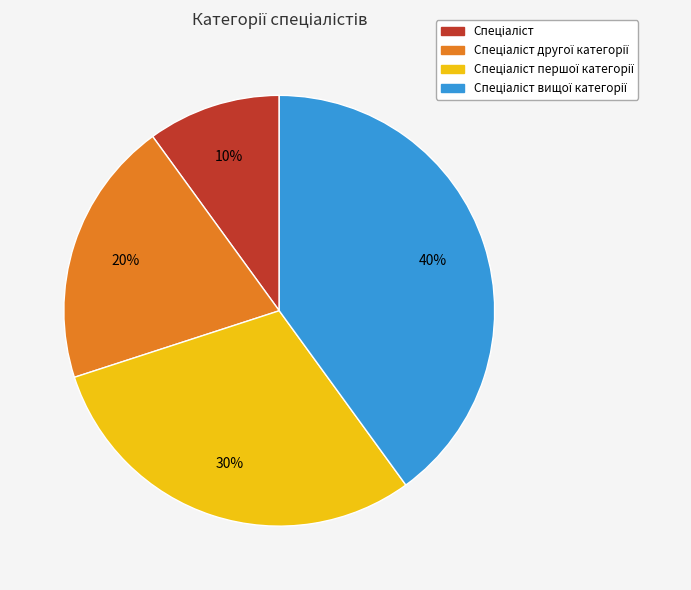

Is there a majority slice in this chart?

No